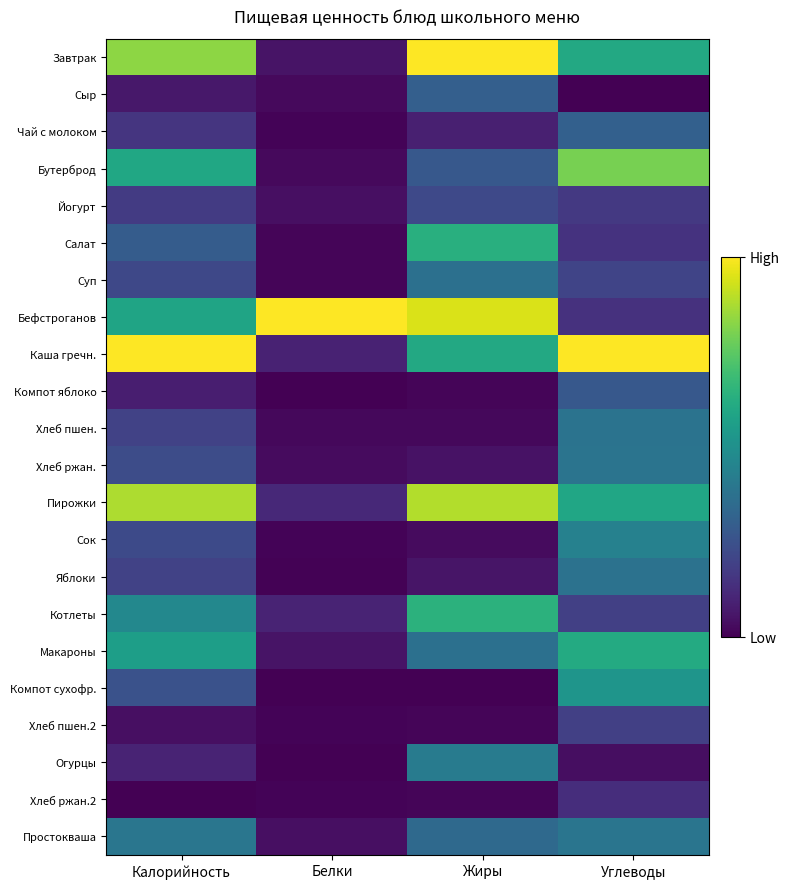

Reading left to right, what are all the values shown in this chart?

Завтрак: Калорийность=0.8	Белки=0.1	Жиры=1.0	Углеводы=0.6
Сыр: Калорийность=0.1	Белки=0.0	Жиры=0.3	Углеводы=0.0
Чай с молоком: Калорийность=0.2	Белки=0.0	Жиры=0.1	Углеводы=0.3
Бутерброд: Калорийность=0.6	Белки=0.0	Жиры=0.3	Углеводы=0.8
Йогурт: Калорийность=0.2	Белки=0.0	Жиры=0.2	Углеводы=0.2
Салат: Калорийность=0.3	Белки=0.0	Жиры=0.6	Углеводы=0.1
Суп: Калорийность=0.2	Белки=0.0	Жиры=0.4	Углеводы=0.2
Бефстроганов: Калорийность=0.6	Белки=1.0	Жиры=0.9	Углеводы=0.1
Каша гречн.: Калорийность=1.0	Белки=0.1	Жиры=0.6	Углеводы=1.0
Компот яблоко: Калорийность=0.1	Белки=0.0	Жиры=0.0	Углеводы=0.3
Хлеб пшен.: Калорийность=0.2	Белки=0.0	Жиры=0.0	Углеводы=0.4
Хлеб ржан.: Калорийность=0.2	Белки=0.0	Жиры=0.0	Углеводы=0.4
Пирожки: Калорийность=0.9	Белки=0.1	Жиры=0.9	Углеводы=0.6
Сок: Калорийность=0.2	Белки=0.0	Жиры=0.0	Углеводы=0.4
Яблоки: Калорийность=0.2	Белки=0.0	Жиры=0.1	Углеводы=0.4
Котлеты: Калорийность=0.5	Белки=0.1	Жиры=0.6	Углеводы=0.2
Макароны: Калорийность=0.6	Белки=0.1	Жиры=0.4	Углеводы=0.6
Компот сухофр.: Калорийность=0.3	Белки=0.0	Жиры=0.0	Углеводы=0.5
Хлеб пшен.2: Калорийность=0.0	Белки=0.0	Жиры=0.0	Углеводы=0.2
Огурцы: Калорийность=0.1	Белки=0.0	Жиры=0.4	Углеводы=0.0
Хлеб ржан.2: Калорийность=0.0	Белки=0.0	Жиры=0.0	Углеводы=0.1
Простокваша: Калорийность=0.4	Белки=0.0	Жиры=0.3	Углеводы=0.4